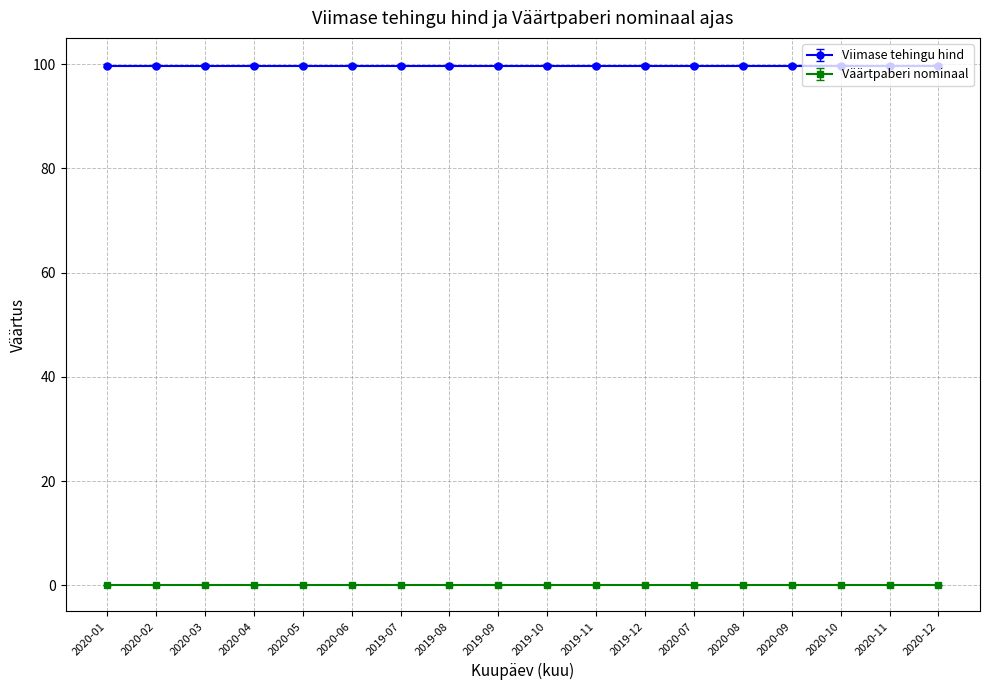

True or false: Viimase tehingu hind has more than 1 points higher than both neighbors.

False